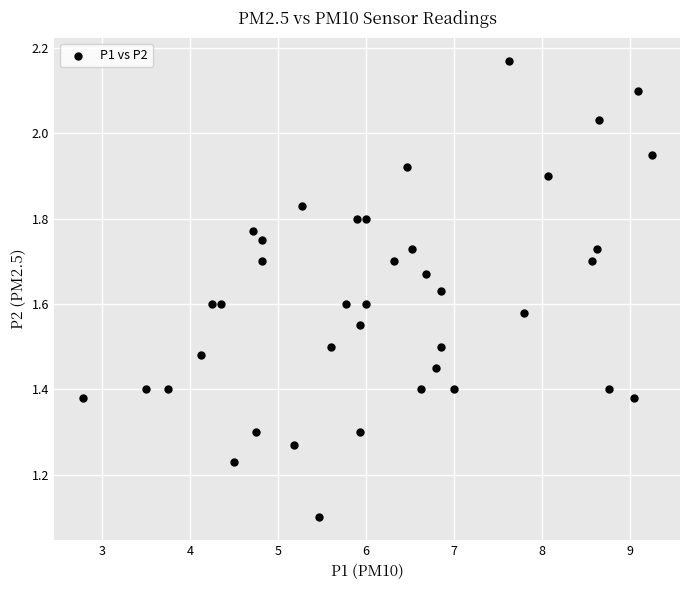

What is the range of X values (max minus min)?

6.5